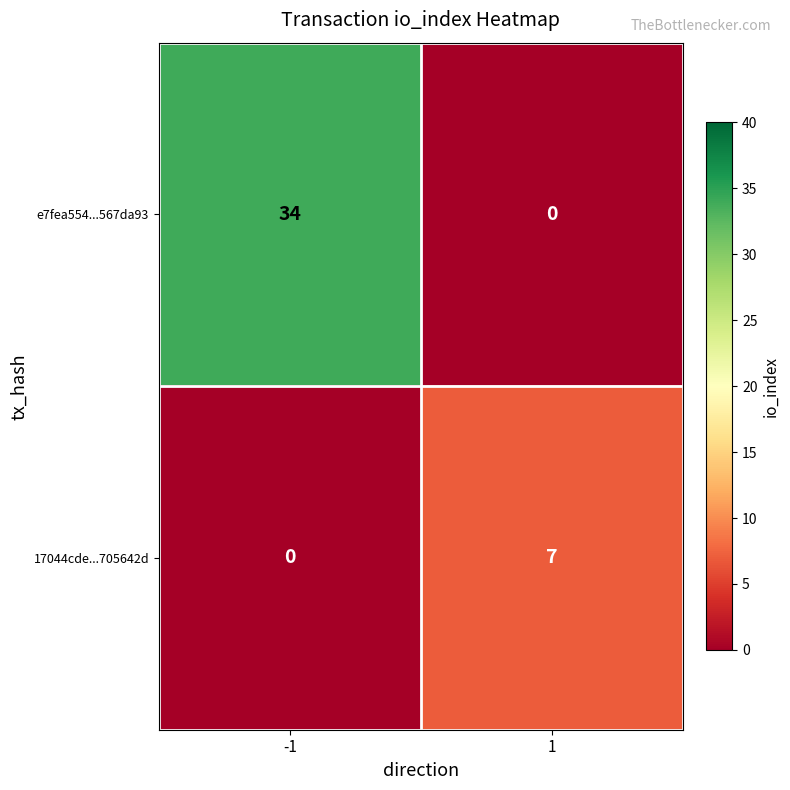

Reading left to right, what are all the values shown in this chart?

e7fea554...567da93: 34	0
17044cde...705642d: 0	7